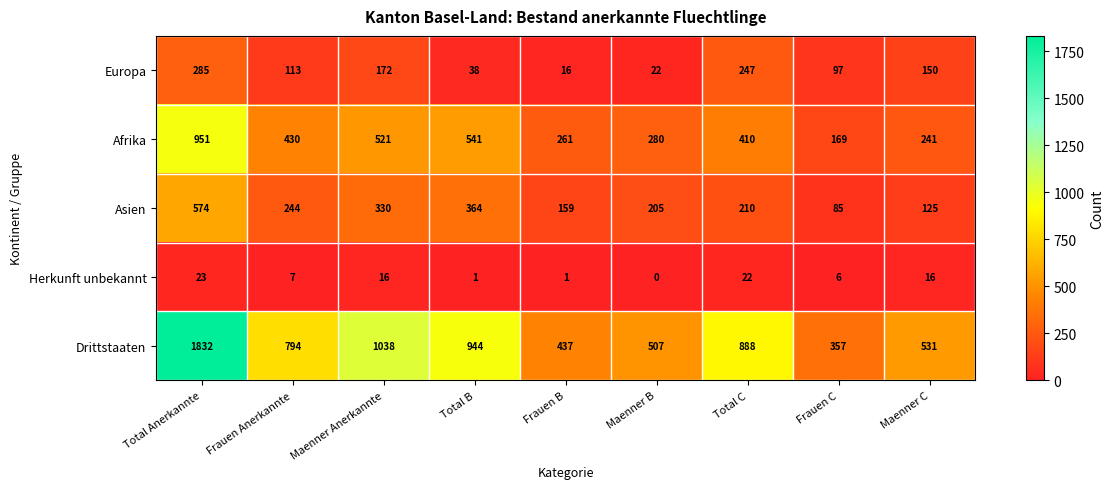

What is the difference between the highest and lowest values at Total C?

866